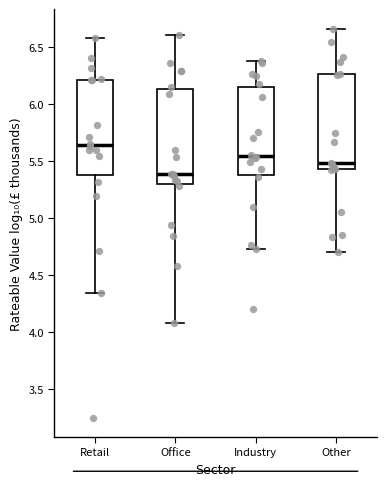

Which box has the lowest median line?

Office